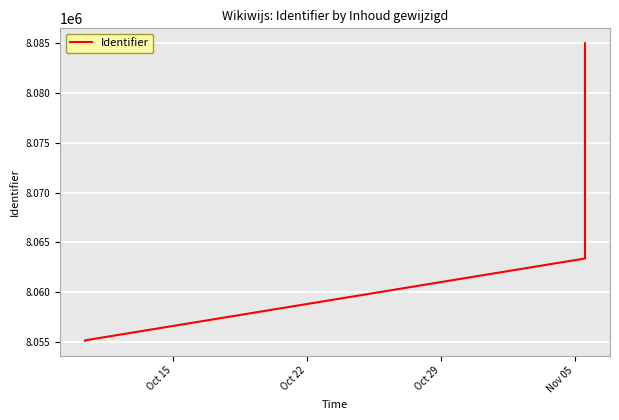

How many lines are shown in the chart?

1